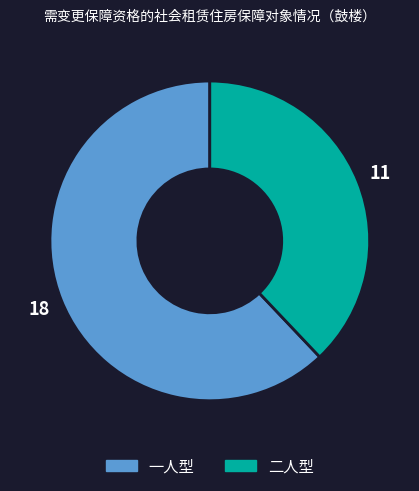

Which has a higher value, 一人型 or 二人型?

一人型